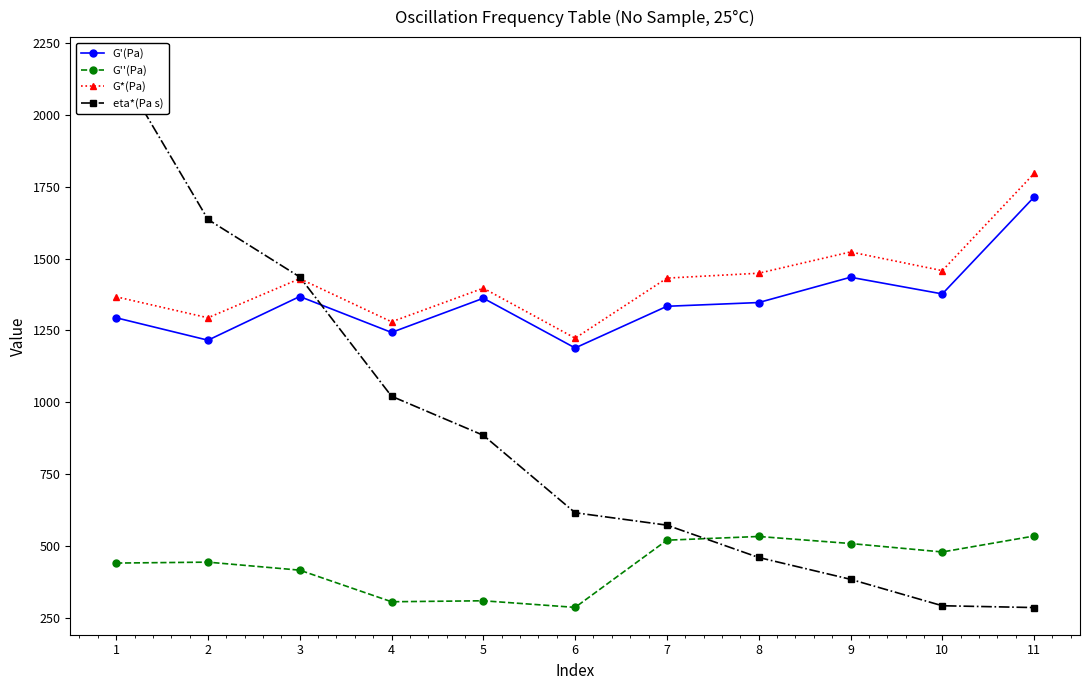

Rank the categories by G''(Pa) value from lowest to highest.

6, 4, 5, 3, 1, 2, 10, 9, 7, 8, 11